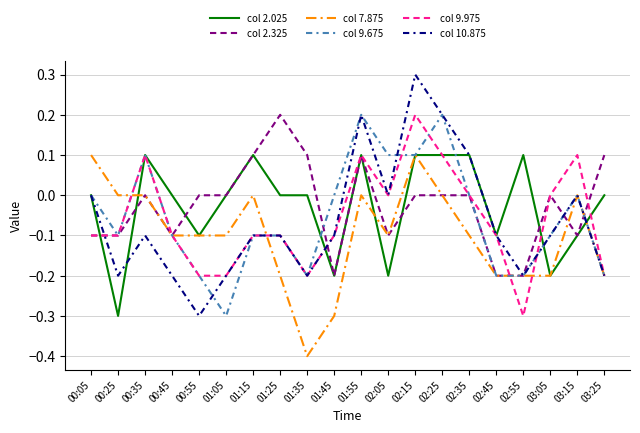

True or false: col 10.875 and col 7.875 cross at least once.

True